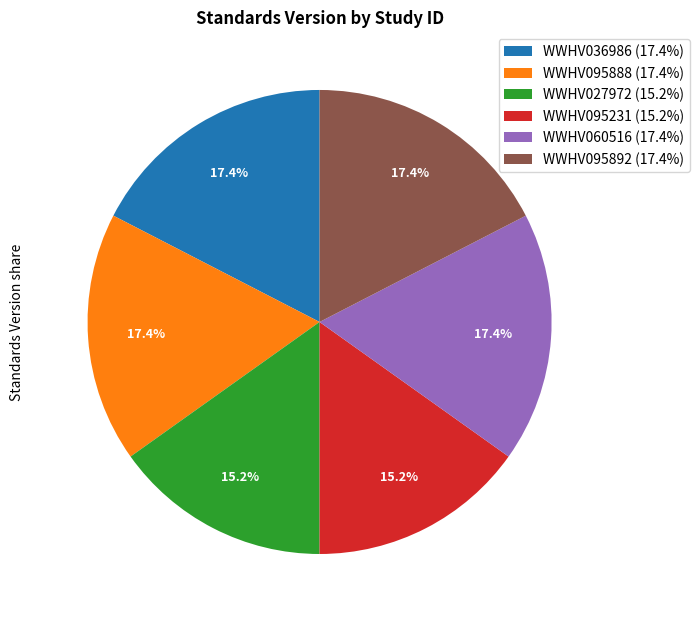

The WWHV027972 slice represents 15% of the pie. True or false?

True